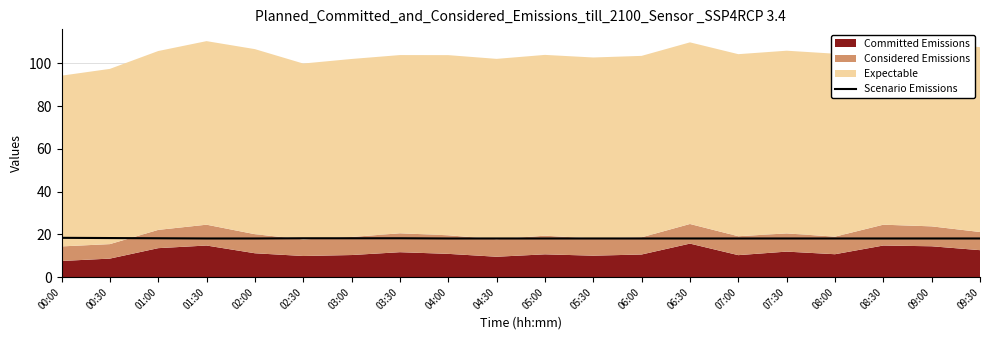

How many lines are shown in the chart?

1